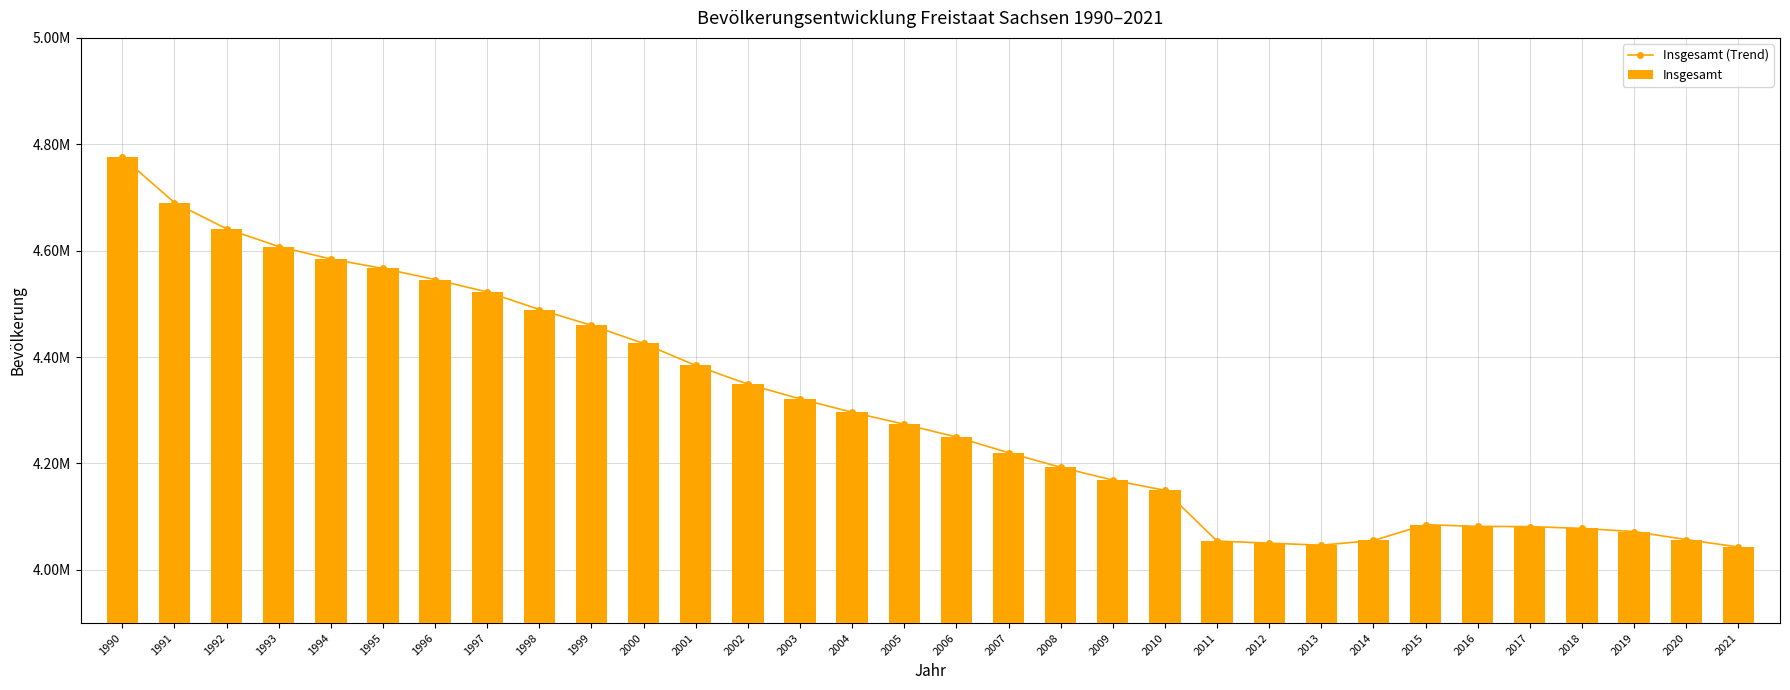

Reading left to right, list all the values displayed in this chart.

Insgesamt (Trend): 4775914	4690246	4641108	4607775	4584345	4566603	4545702	4522412	4489415	4459686	4425581	4384192	4349059	4321437	4296284	4273754	4249774	4220200	4192801	4168732	4149477	4054182	4050204	4046385	4055274	4084851	4081783	4081308	4077937	4071971	4056941	4043002
Insgesamt: 4775914	4690246	4641108	4607775	4584345	4566603	4545702	4522412	4489415	4459686	4425581	4384192	4349059	4321437	4296284	4273754	4249774	4220200	4192801	4168732	4149477	4054182	4050204	4046385	4055274	4084851	4081783	4081308	4077937	4071971	4056941	4043002